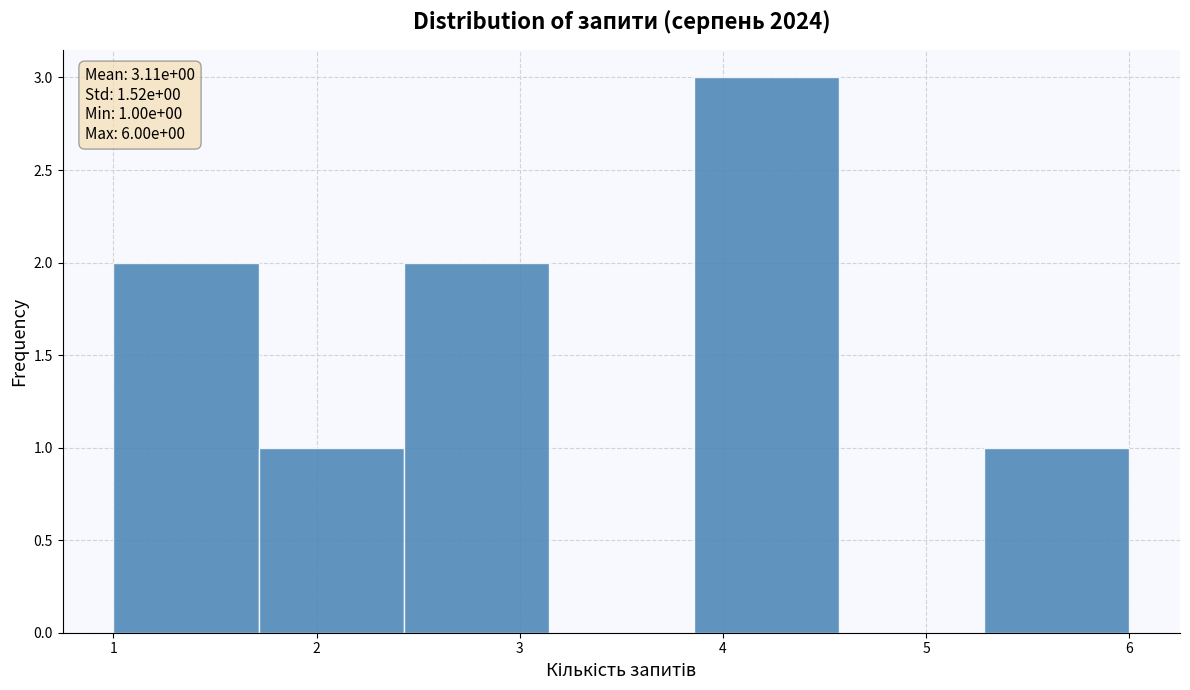

Over which range of the x-axis is the bar tallest?

3.9 to 4.6